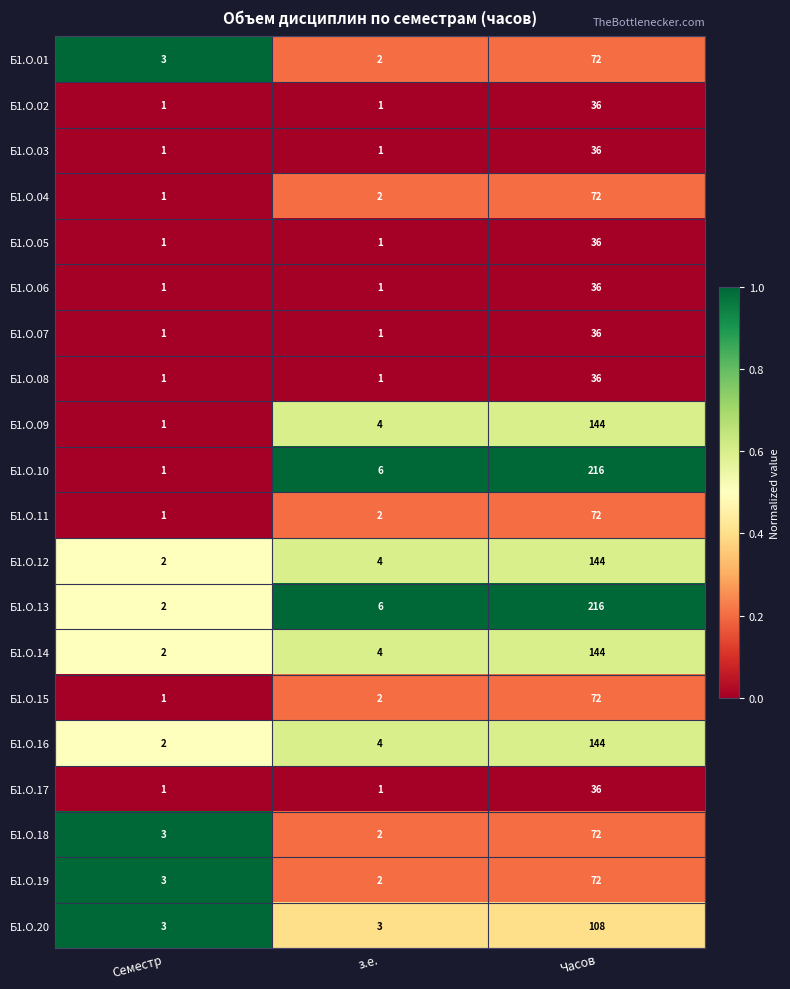

At which category is the sum across all series the highest?

Часов